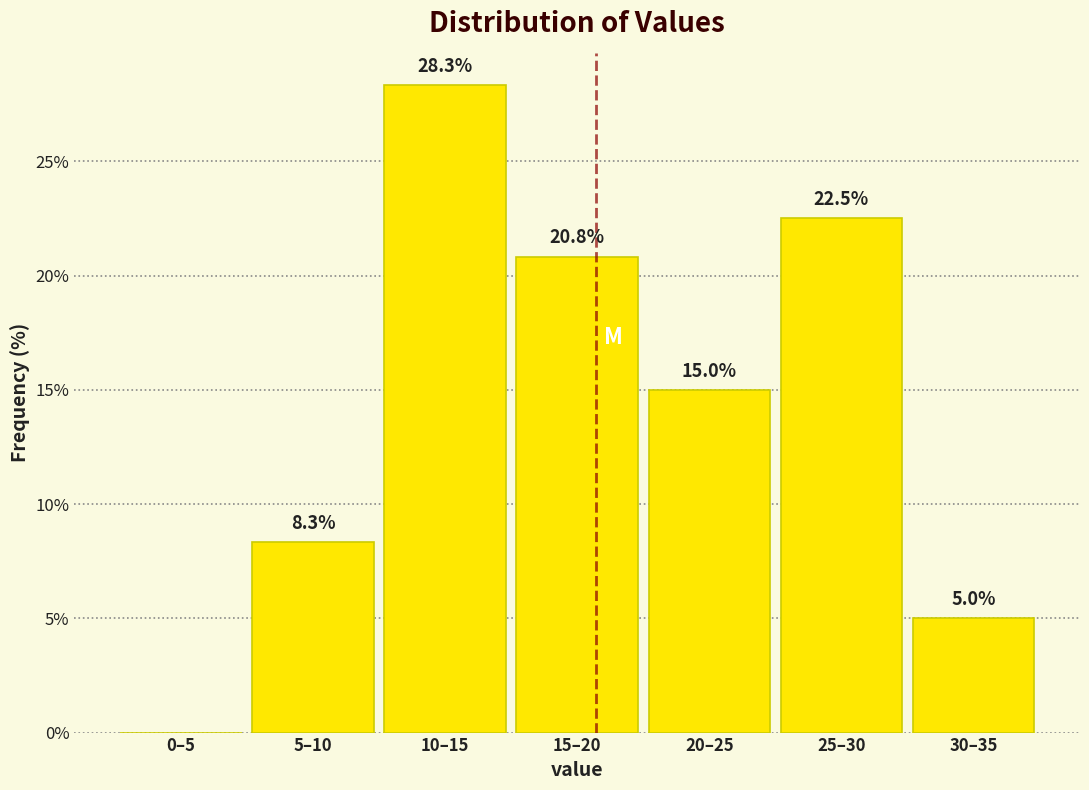

Reading left to right, transcribe all the data shown in this chart.

0–5=0.0	5–10=8.3	10–15=28.3	15–20=20.8	20–25=15.0	25–30=22.5	30–35=5.0